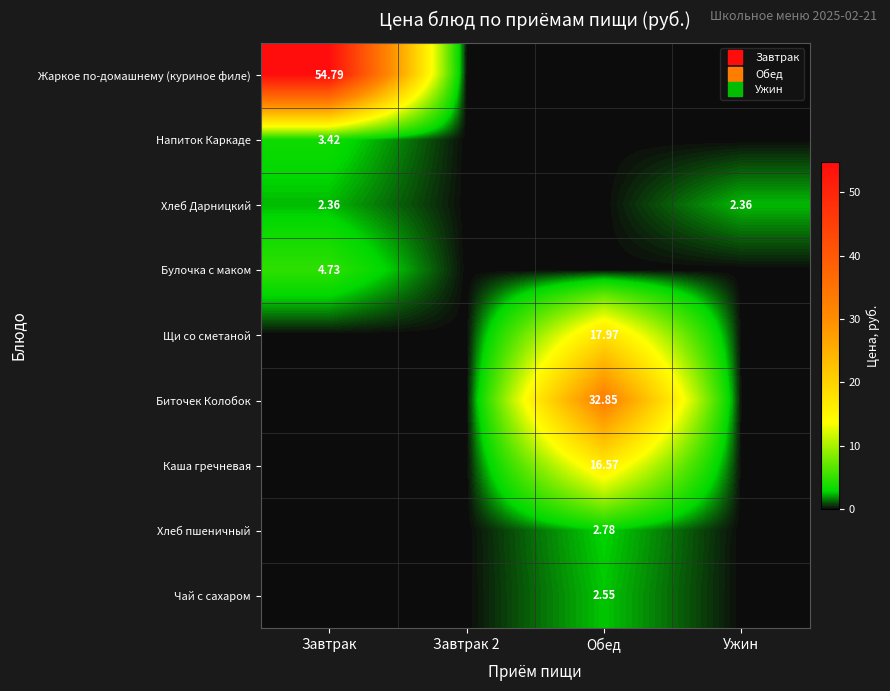

How many data points in Хлеб пшеничный are above 0?

1